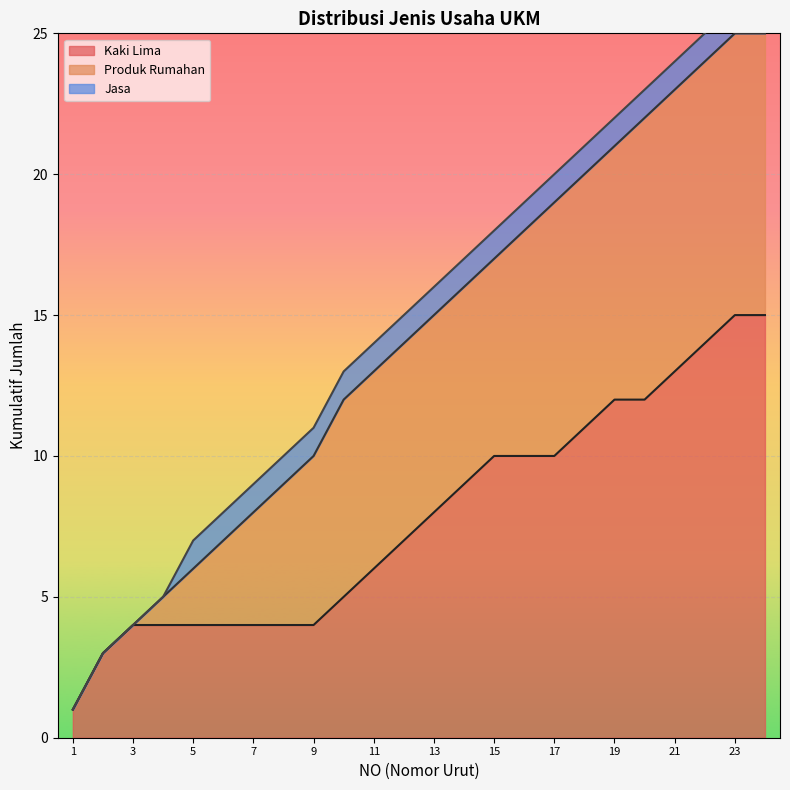

Reading left to right, what are all the values shown in this chart?

1=1	2=3	3=4	4=5	5=6	6=7	7=8	8=9	9=10	10=12	11=13	12=14	13=15	14=16	15=17	16=18	17=19	18=20	19=21	20=22	21=23	22=24	23=25	24=25